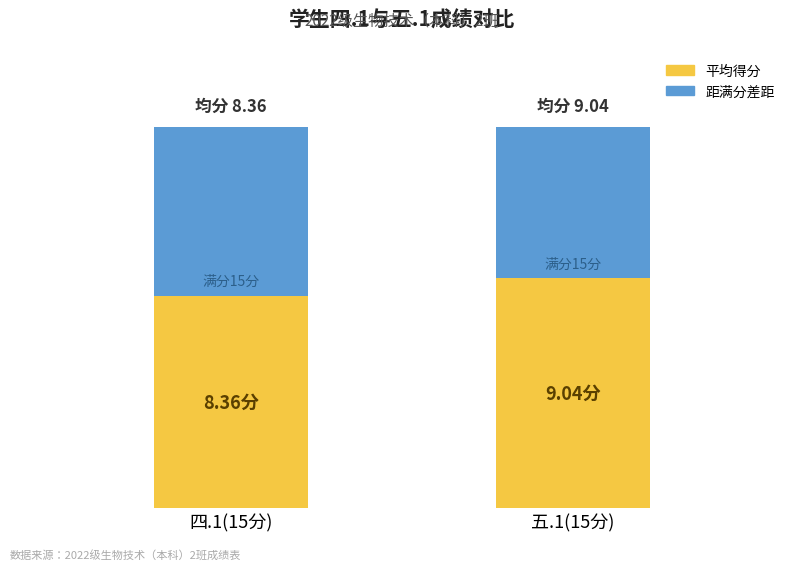

Rank the series by their maximum value, from lowest to highest.

距满分差距, 平均得分